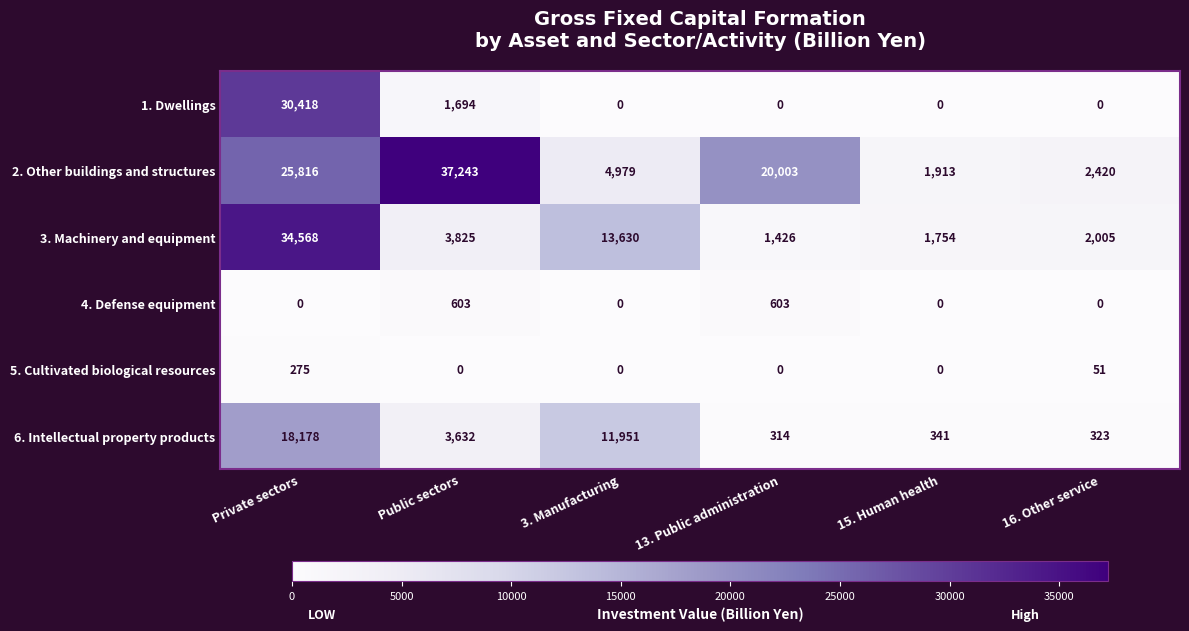

What is the greatest value displayed?

37243